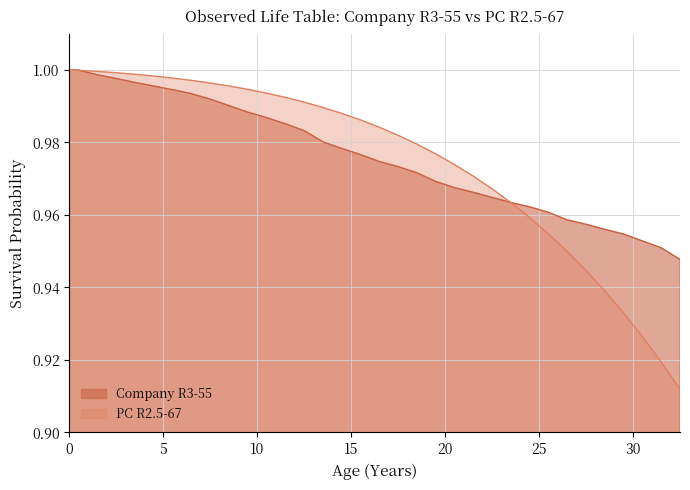

True or false: PC R2.5-67 has a value of 1.0 at 22.5.

True